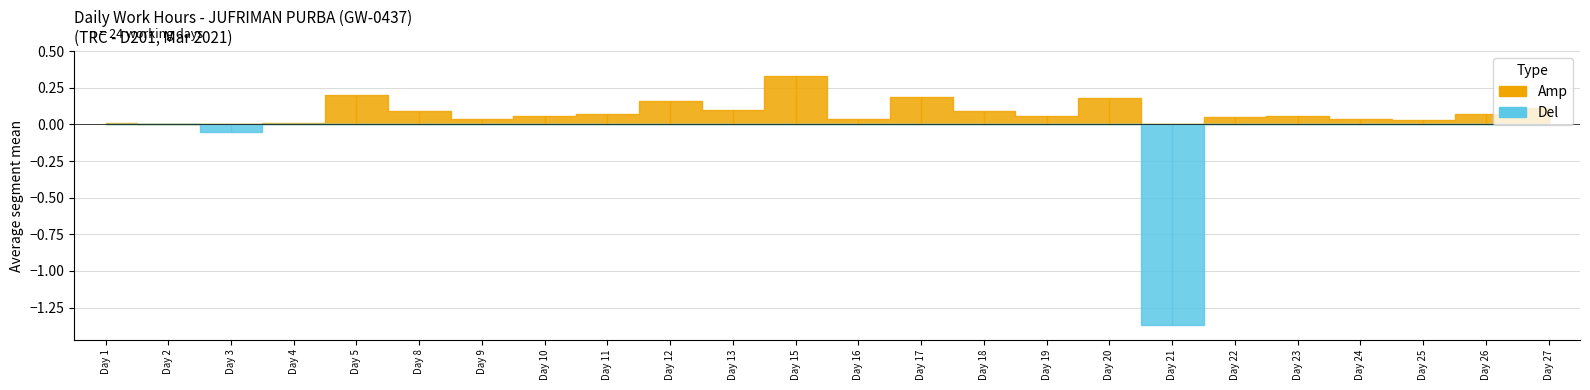

What is the difference between the values at 4 and 19?

0.1